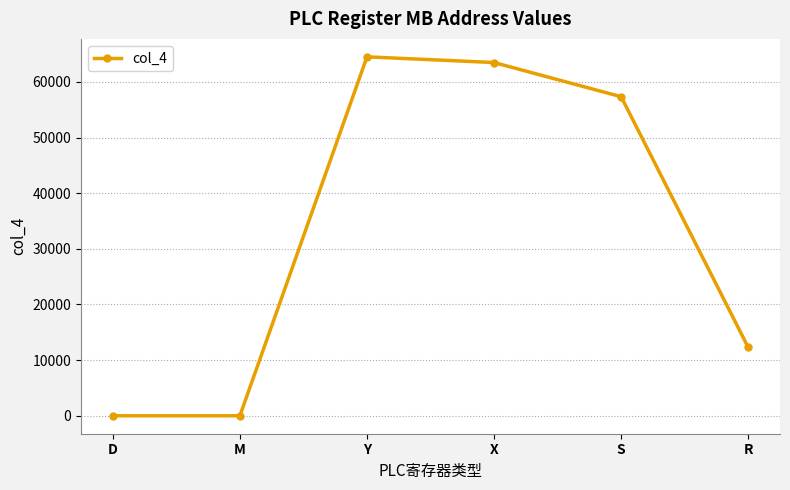

What is the change in value from M to Y?

+64512